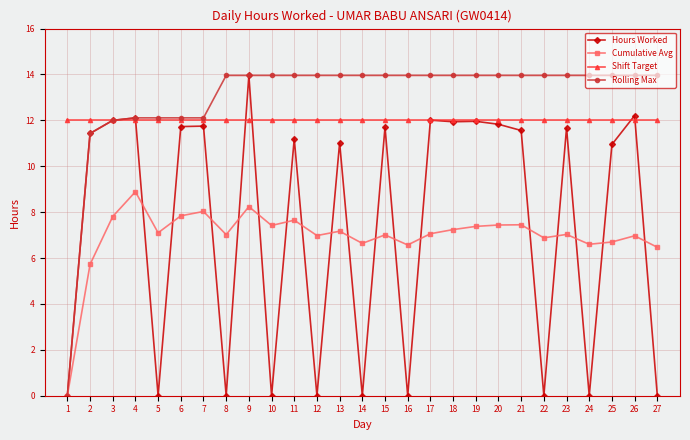

At 12, list the series in order from smallest to largest.

Hours Worked, Cumulative Avg, Shift Target, Rolling Max